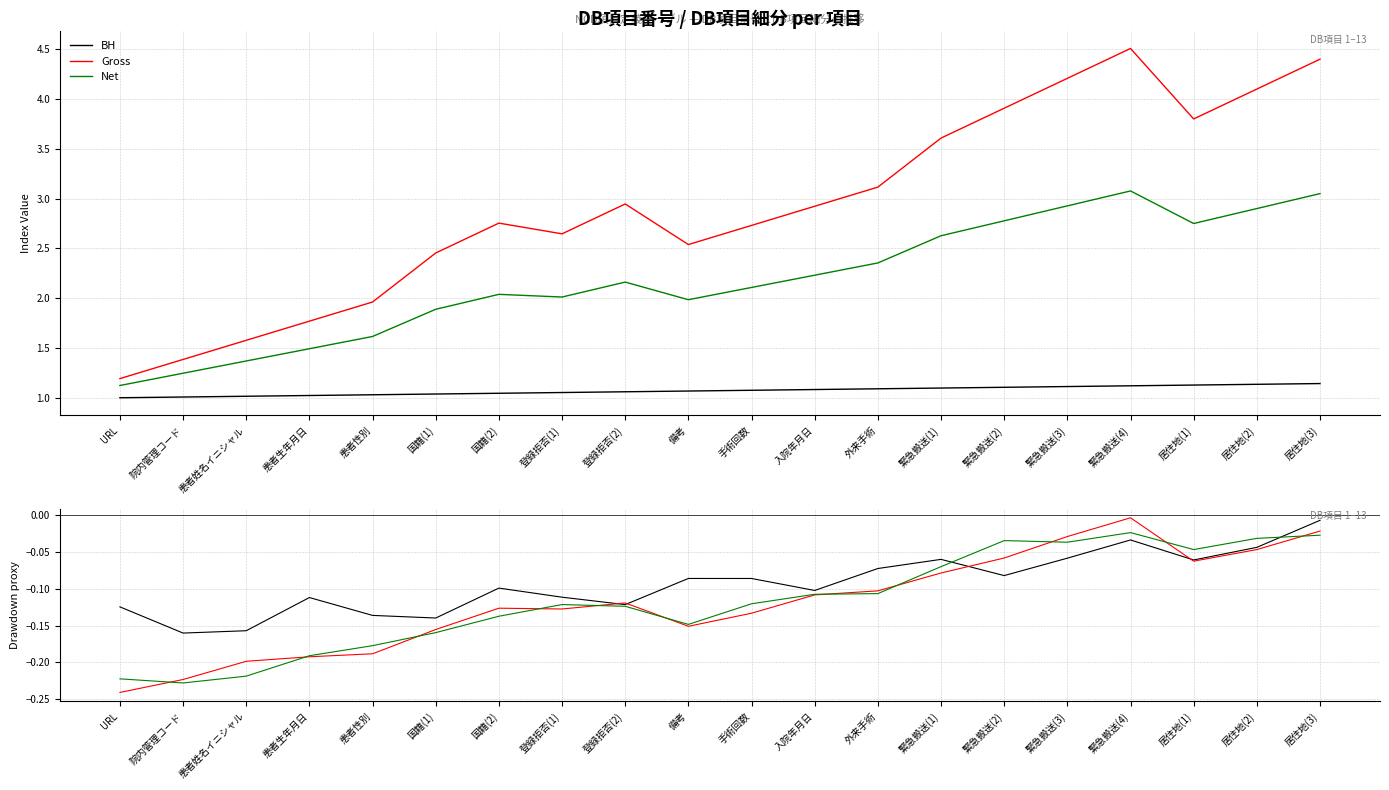

Which series has the largest total across all categories?

BH